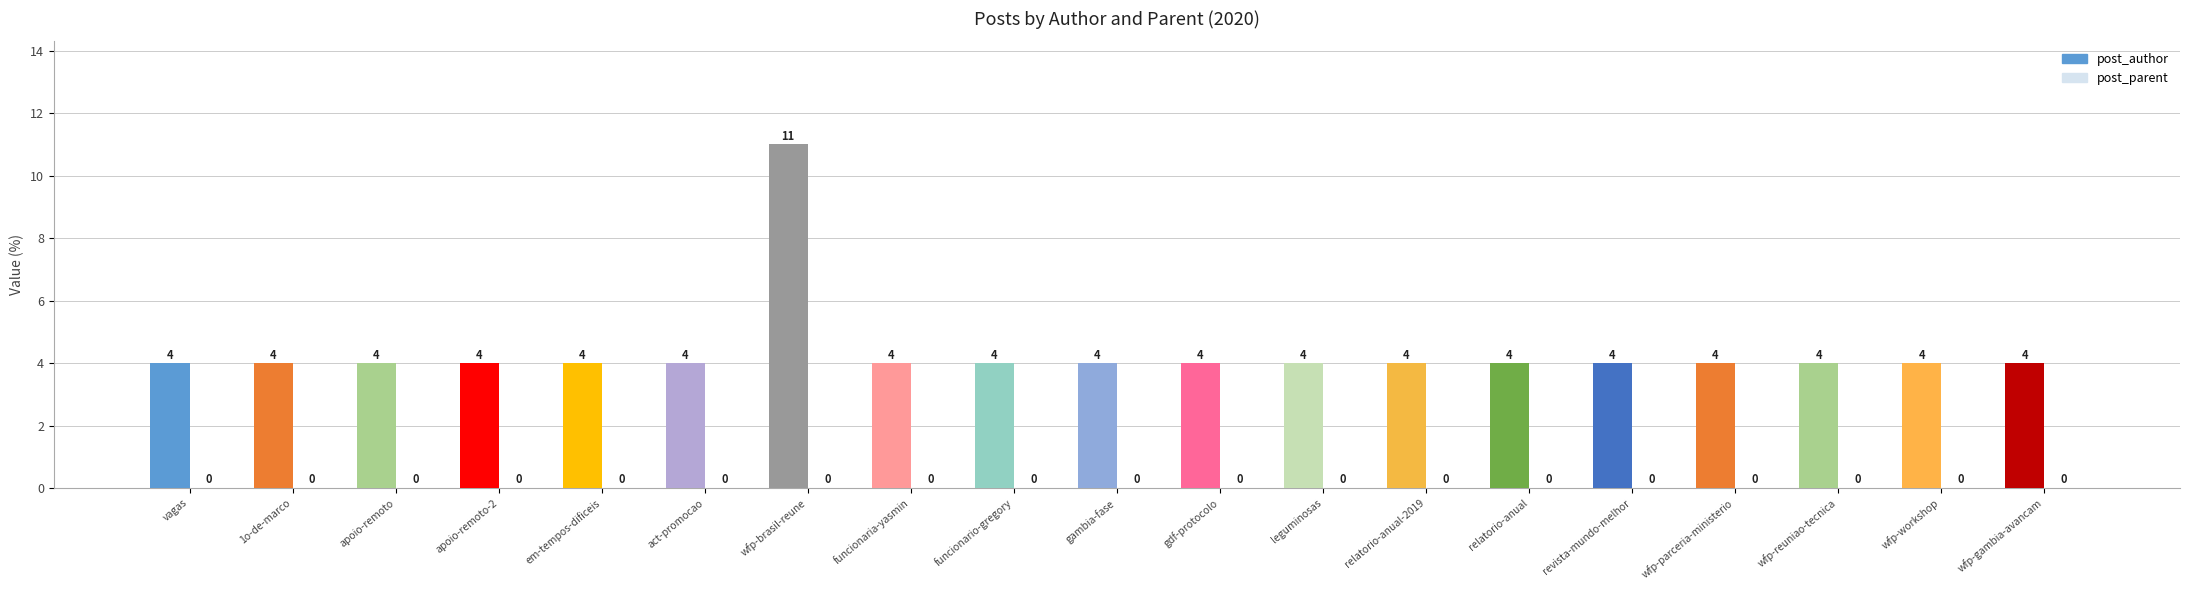

What value does the data have at revista-mundo-melhor?

4